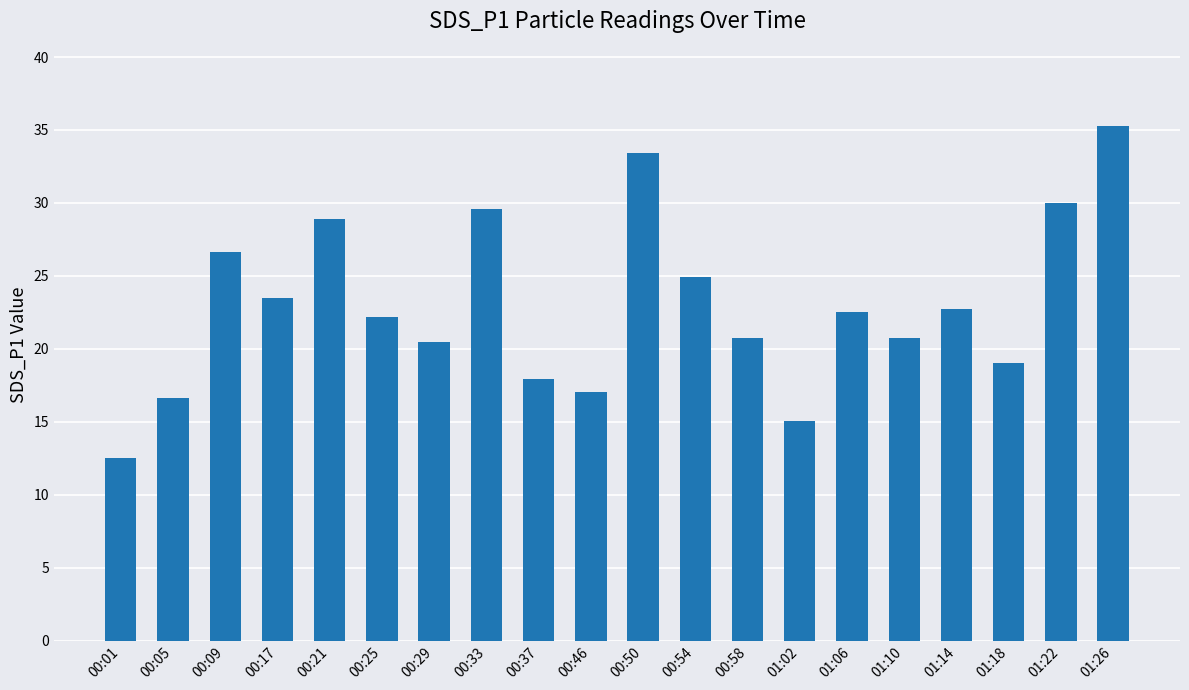

What is the label of the 9th bar from the right?

00:54